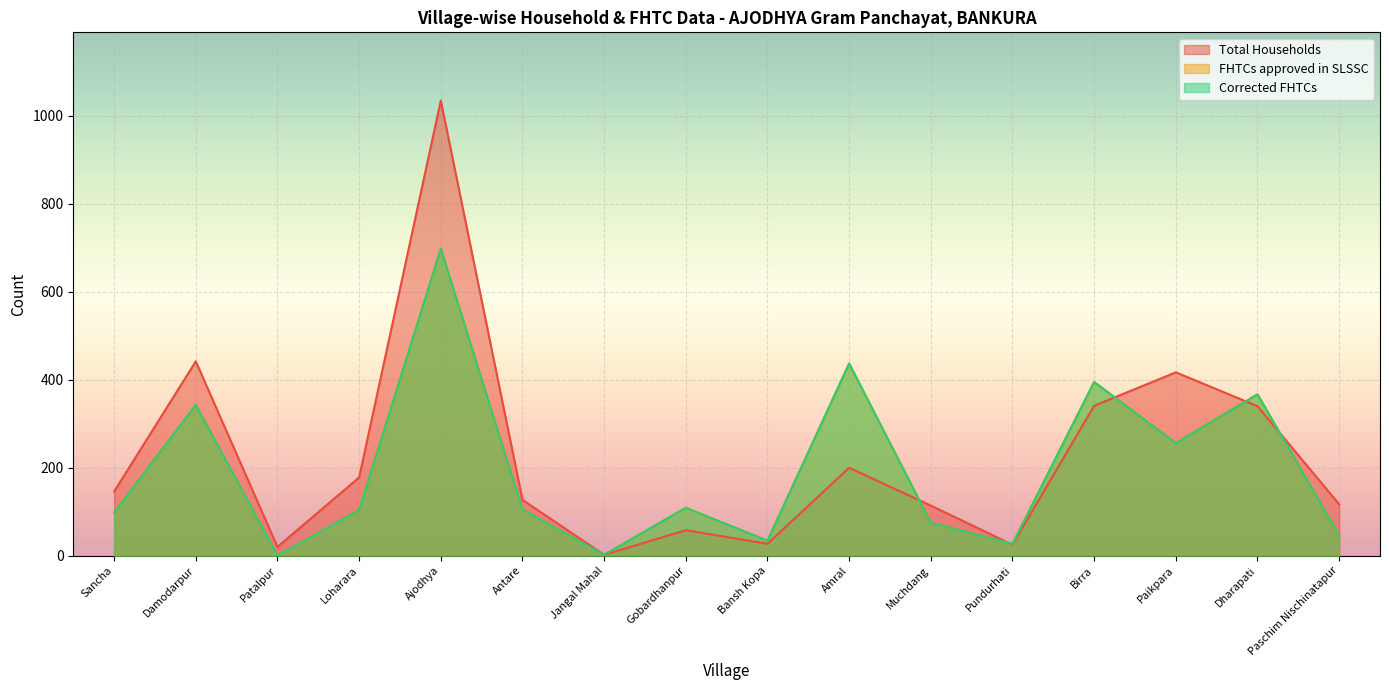

How many data points in FHTCs approved in SLSSC are less than 105?

8